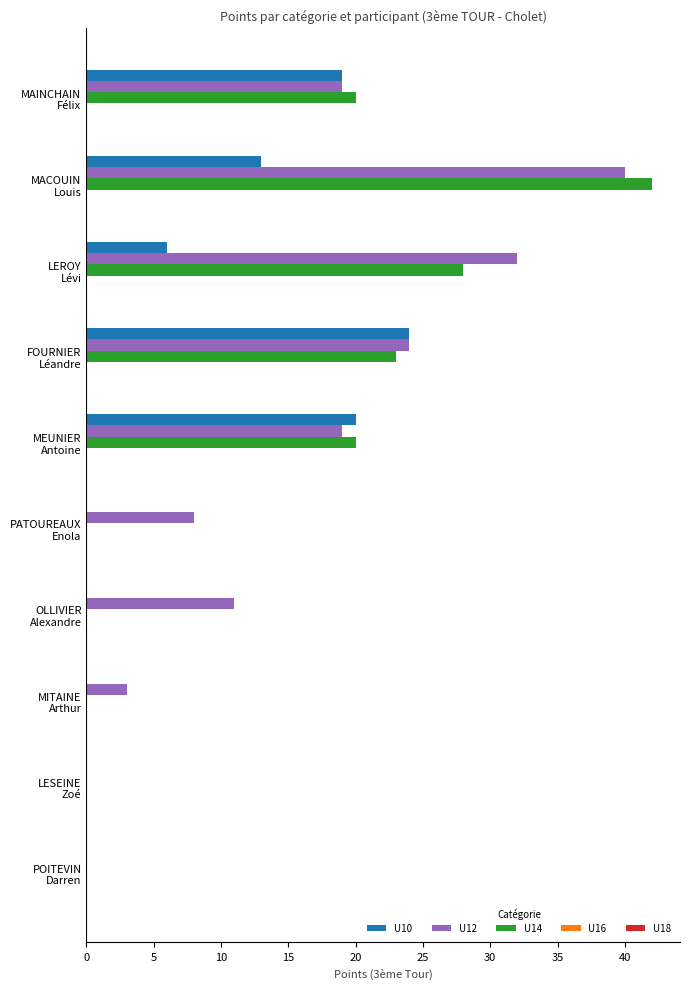

What is the maximum value for U12?

40